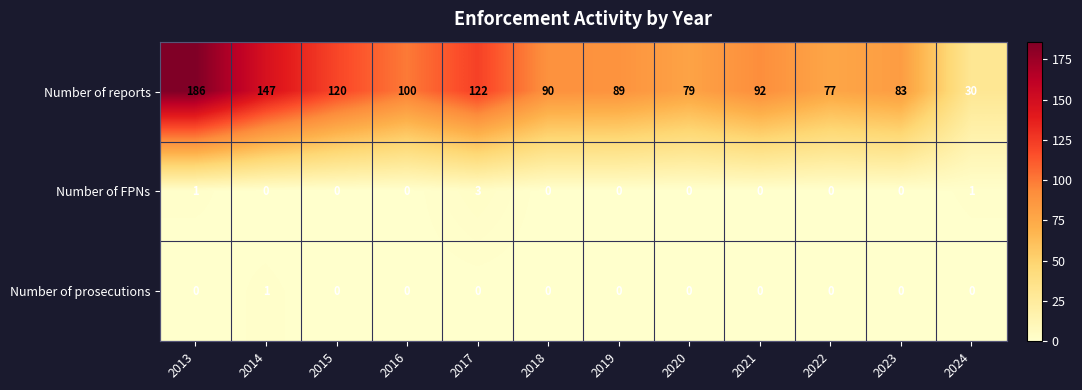

Rank the series by their maximum value, from highest to lowest.

Number of reports, Number of FPNs, Number of prosecutions